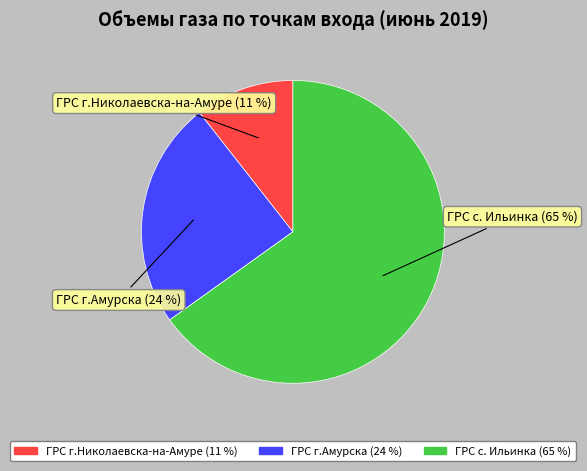

Between ГРС с. Ильинка and ГРС г.Амурска, which is larger?

ГРС с. Ильинка